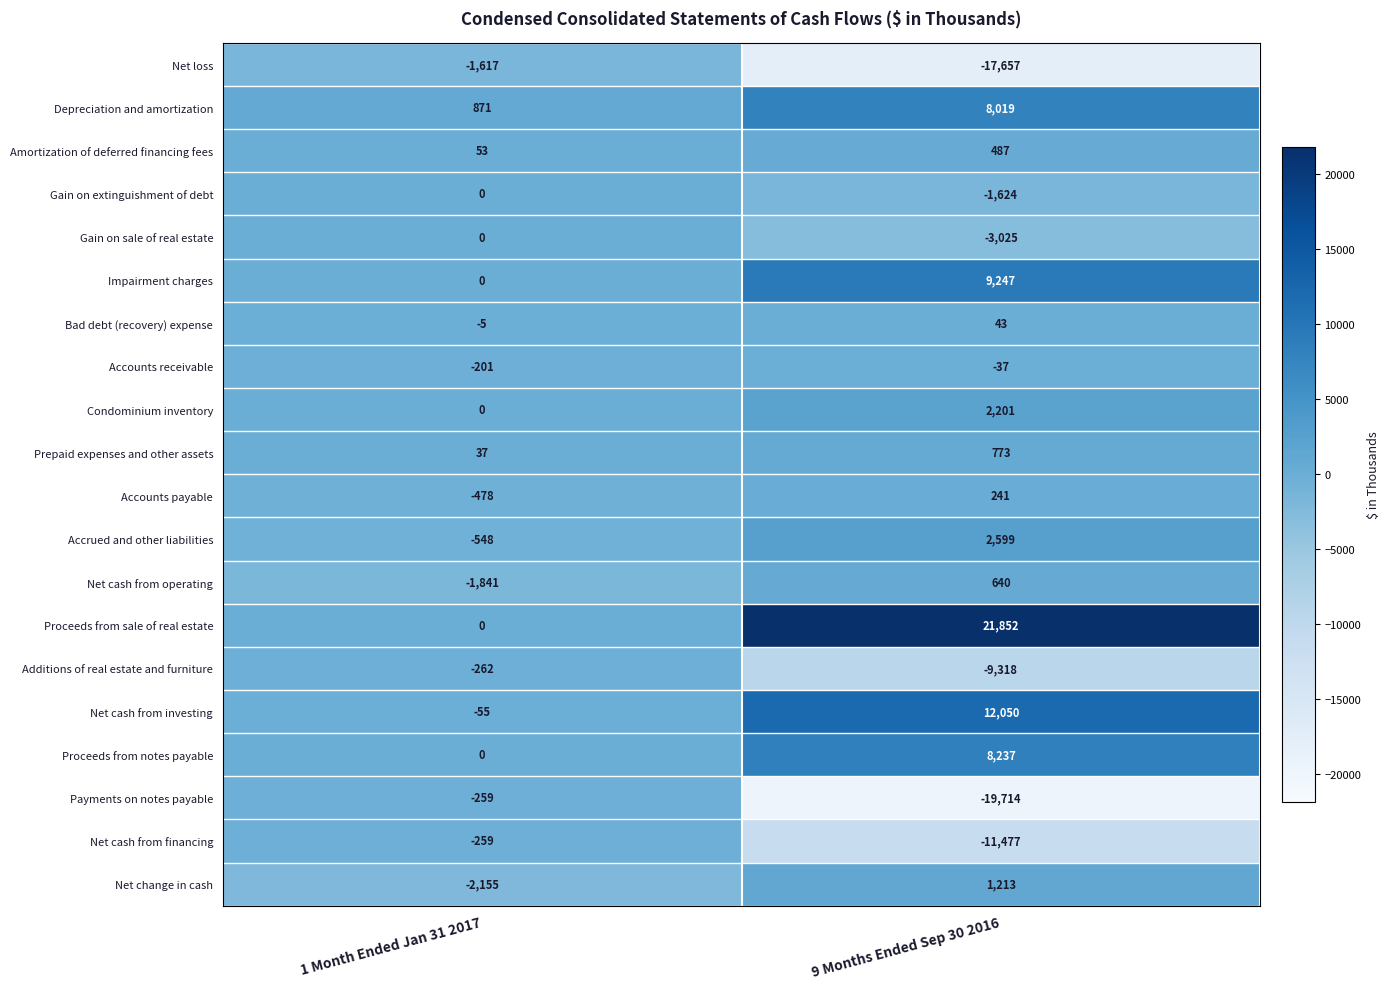

What is the spread (max minus min) of values at 1 Month Ended Jan 31 2017?

3026